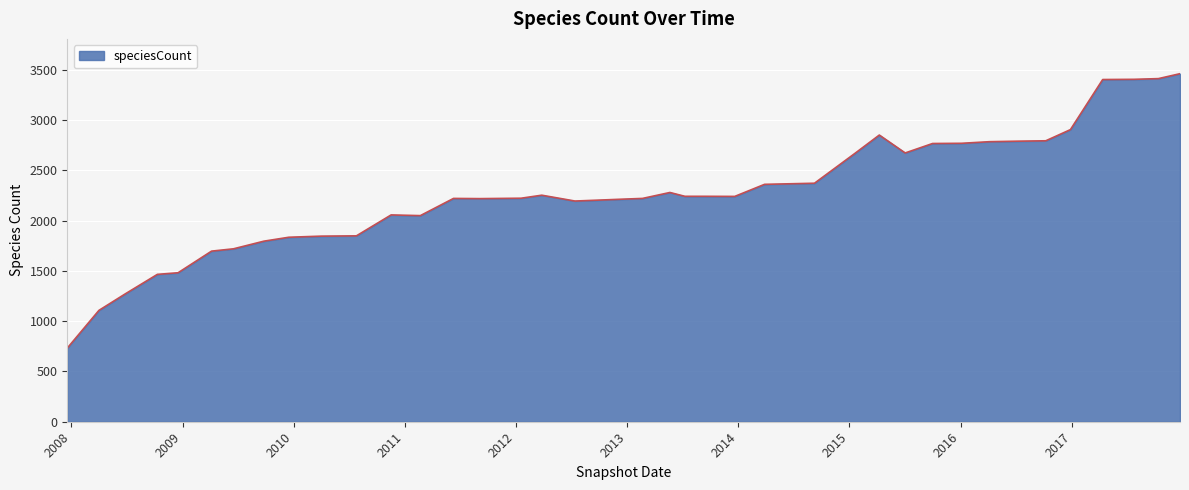

What is the smallest value displayed?

732